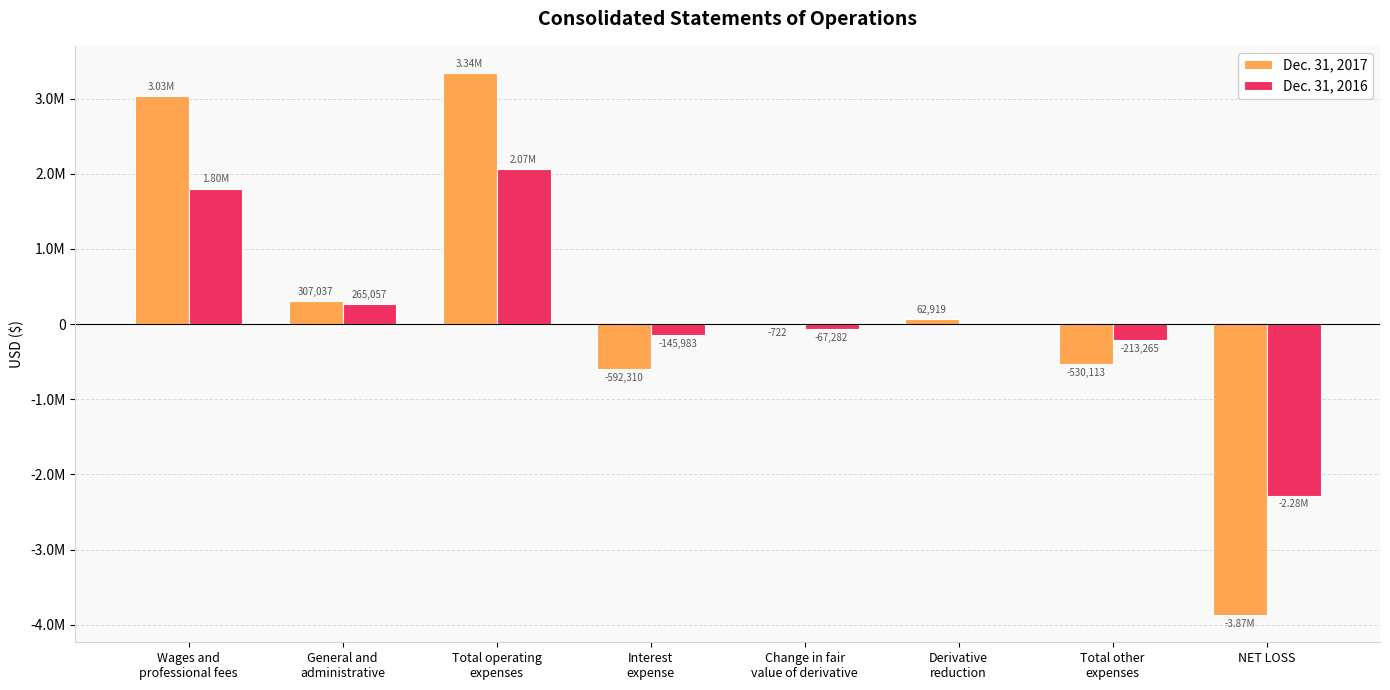

How many values in the Dec. 31, 2017 series exceed 62919?

3